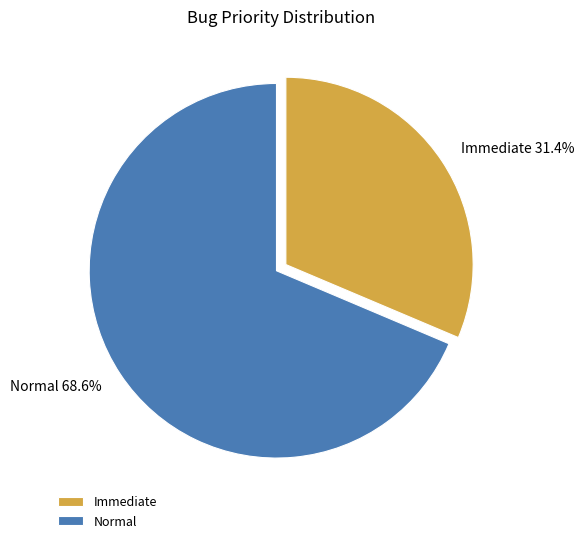

Is Normal the majority of the pie?

Yes